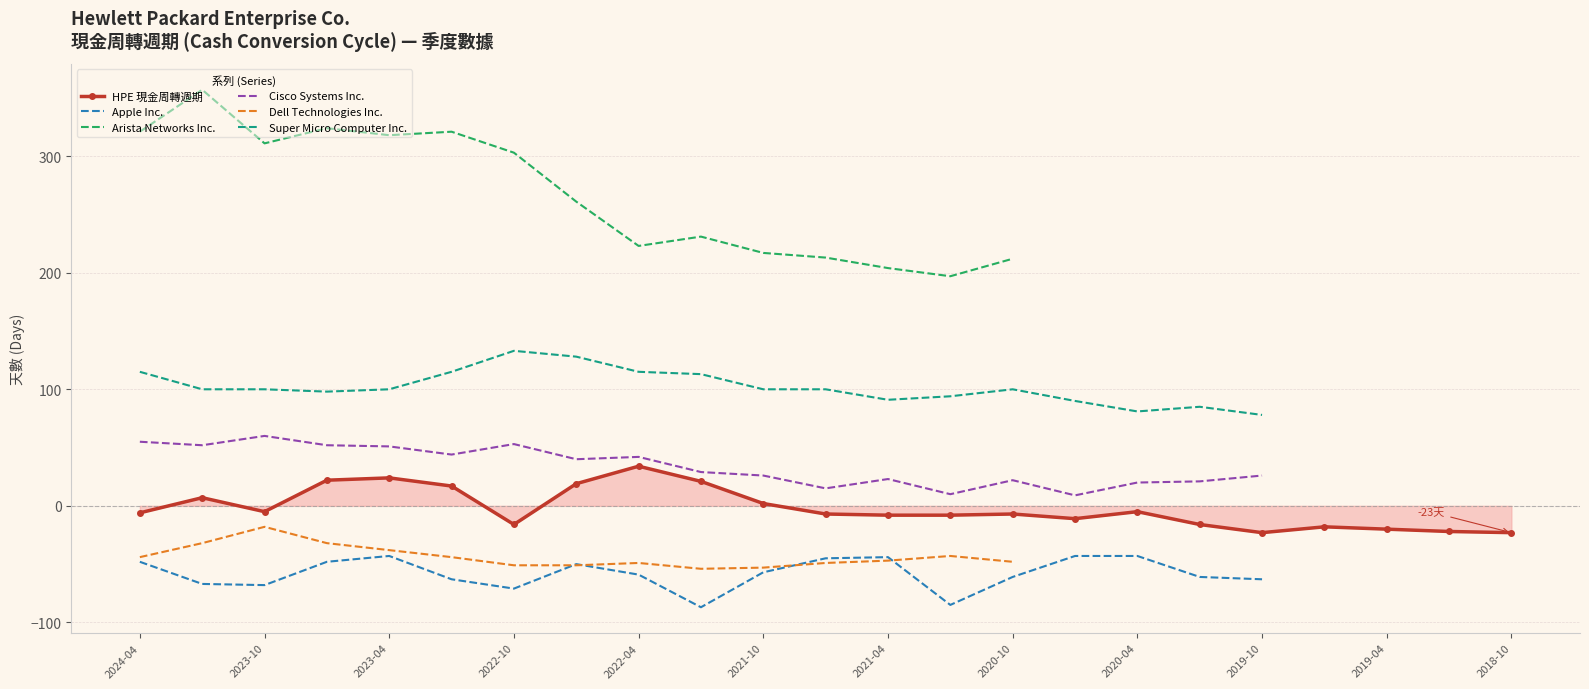

The Apple Inc. series shows -63 at 2023-01-31. True or false?

True